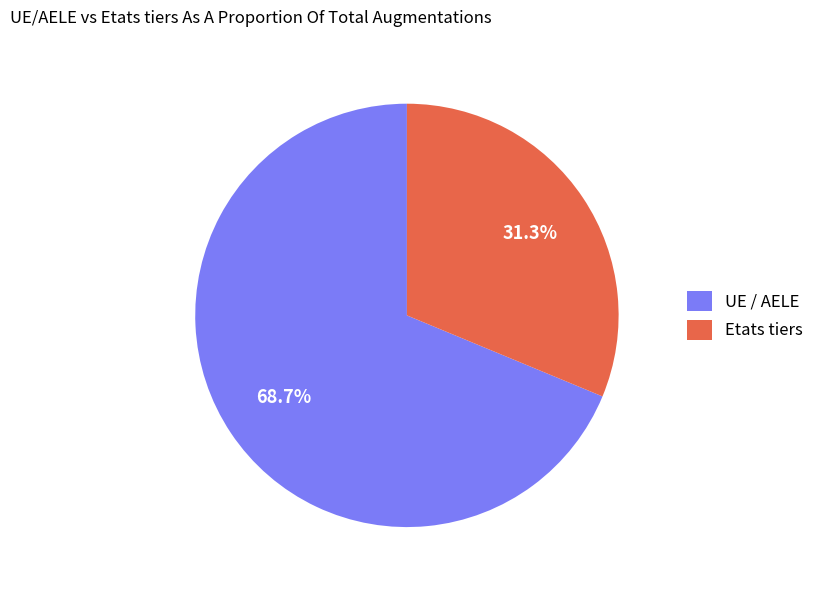

Approximately how many times larger is the value at Etats tiers compared to UE / AELE?

0.5